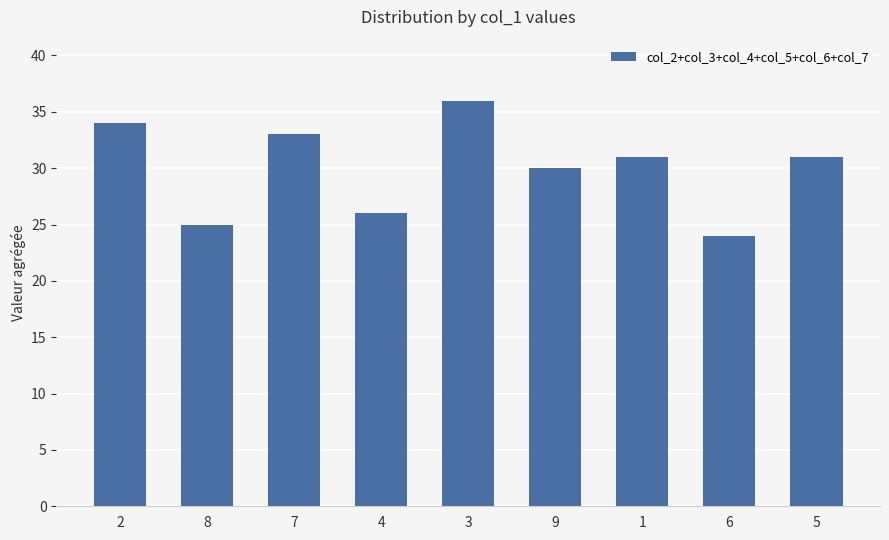

Reading right to left, transcribe all the data shown in this chart.

31	24	31	30	36	26	33	25	34